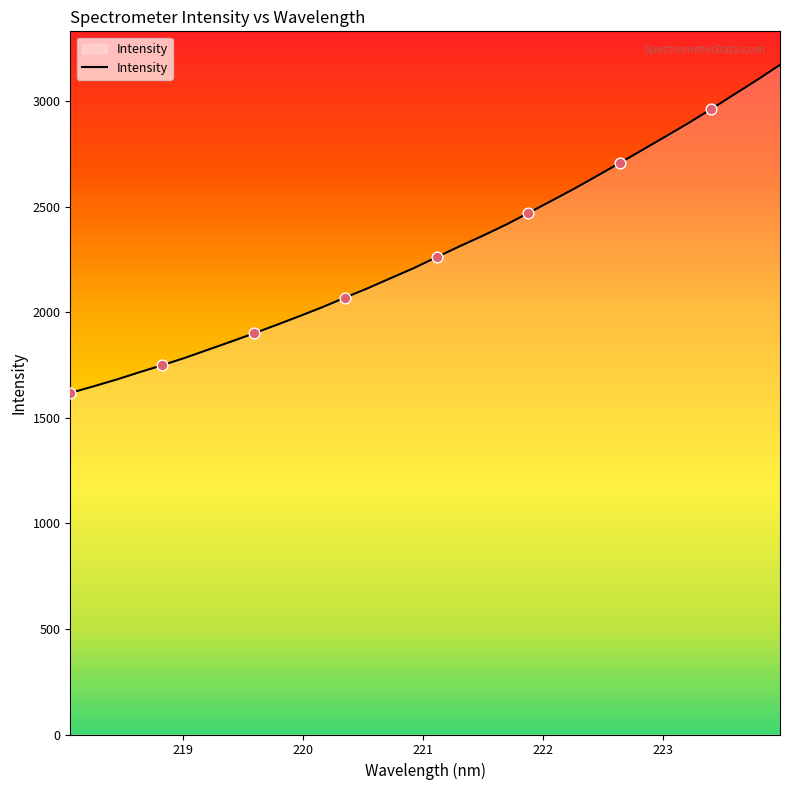

What is the greatest value displayed?

3172.1